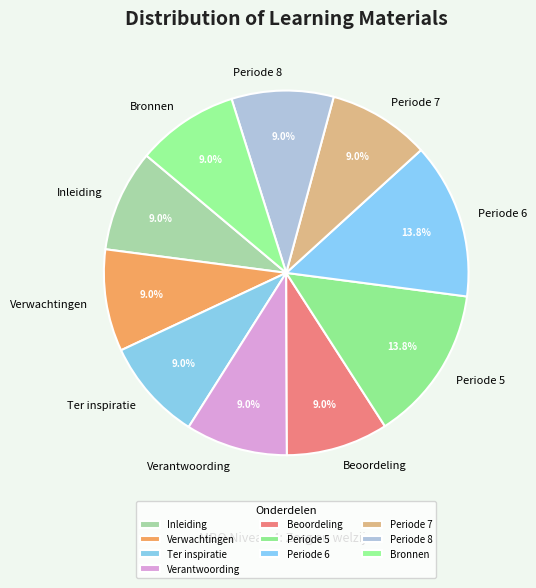

How many slices are in this pie chart?

10